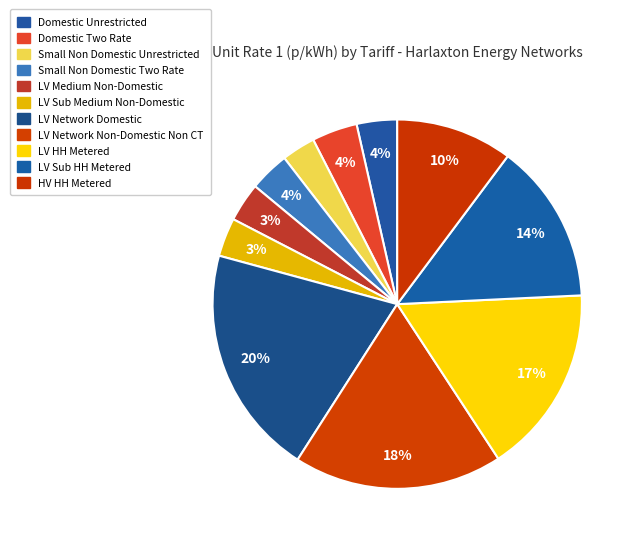

How much of the chart is everything except LV Network Non-Domestic Non CT?

81.7%